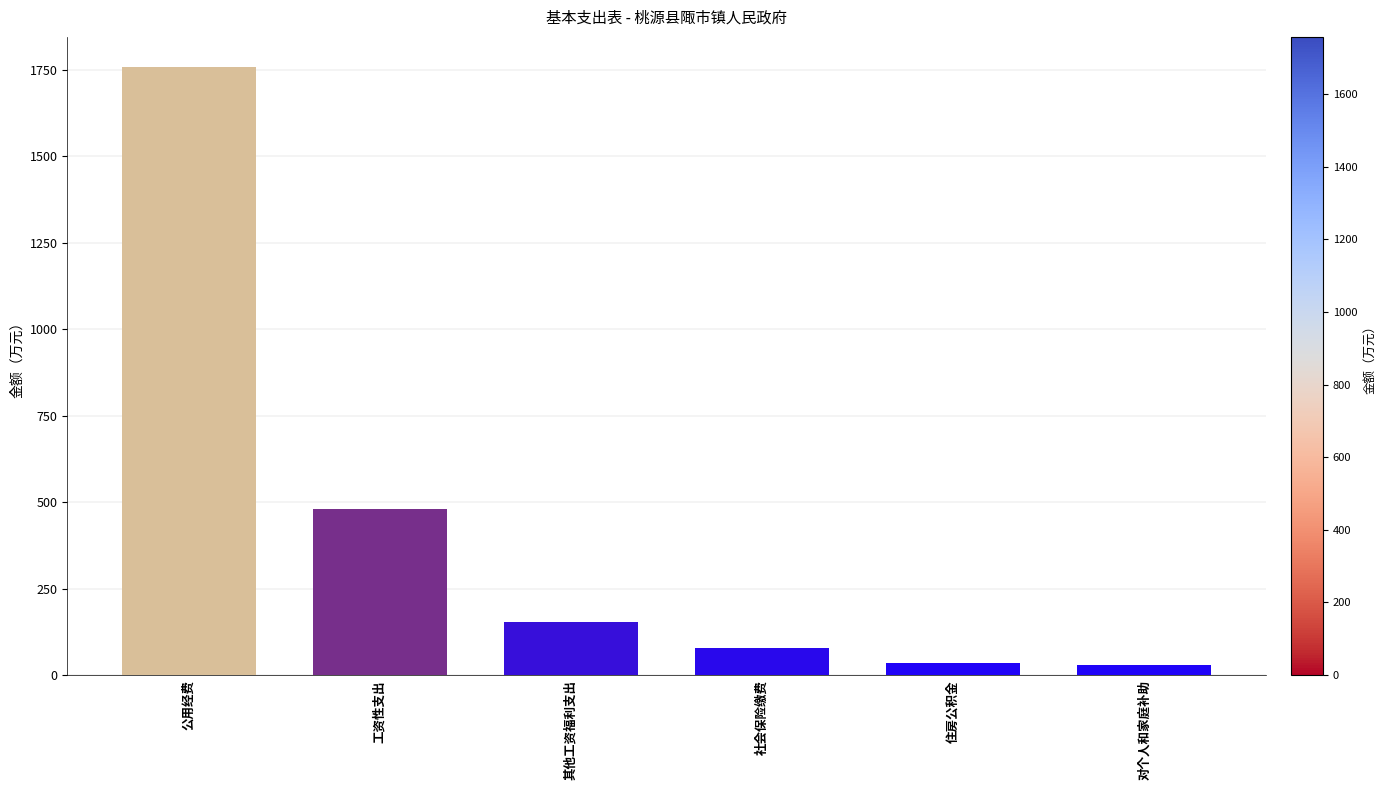

What is the maximum value shown in the chart?

1756.9